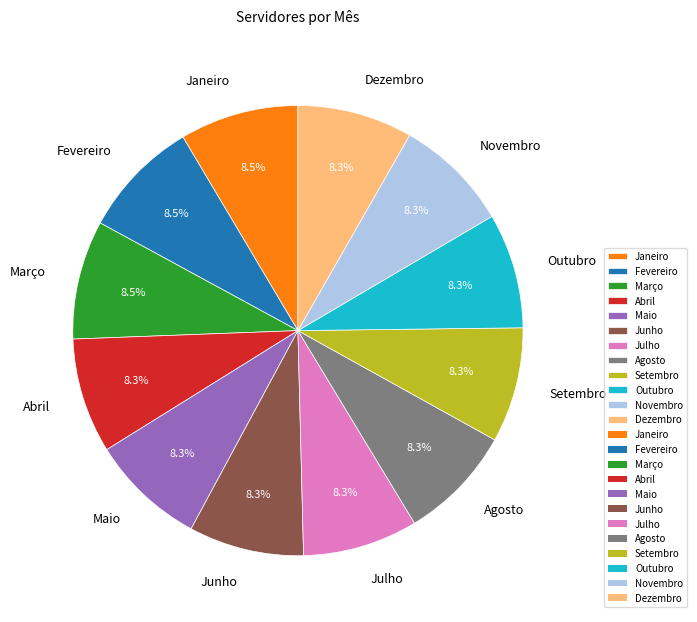

Count the number of slices in the pie.

12